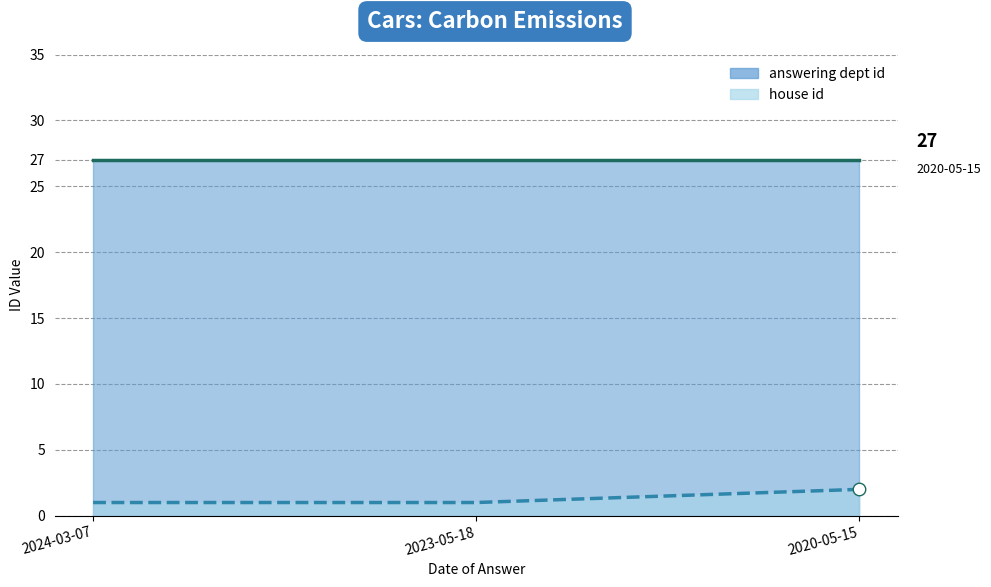

What is the value of the house id point at the 2nd from the left?

1